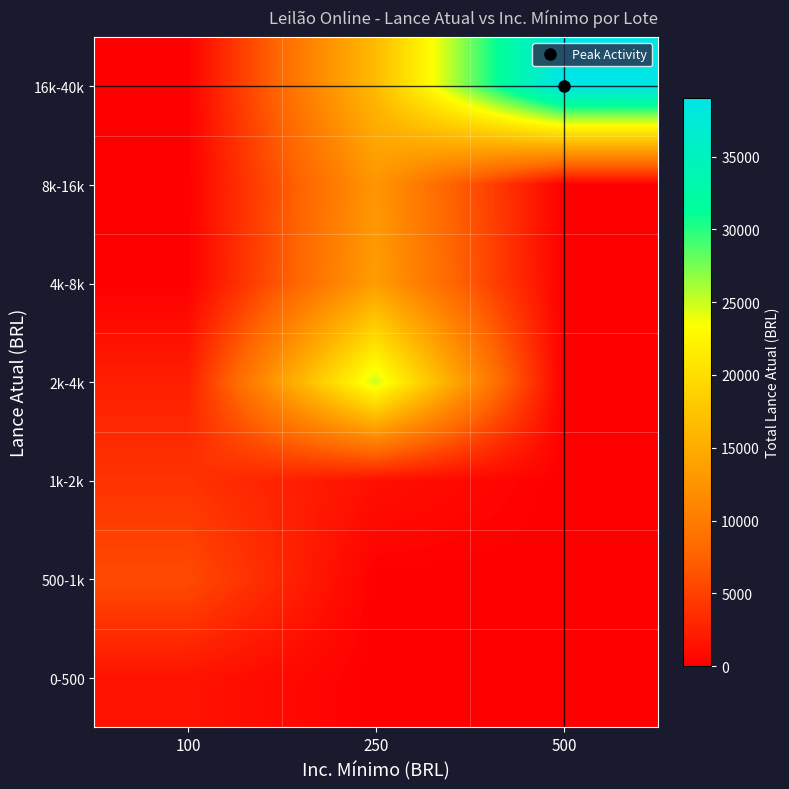

At which category does the chart reach its peak across all series?

500